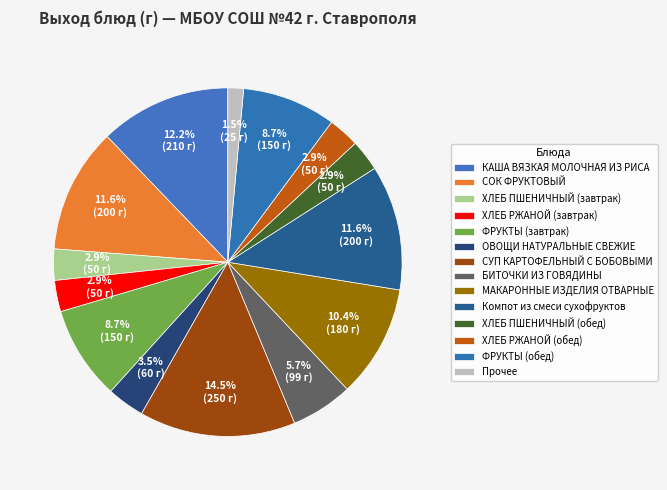

Which slice is the largest?

СУП КАРТОФЕЛЬНЫЙ С БОБОВЫМИ